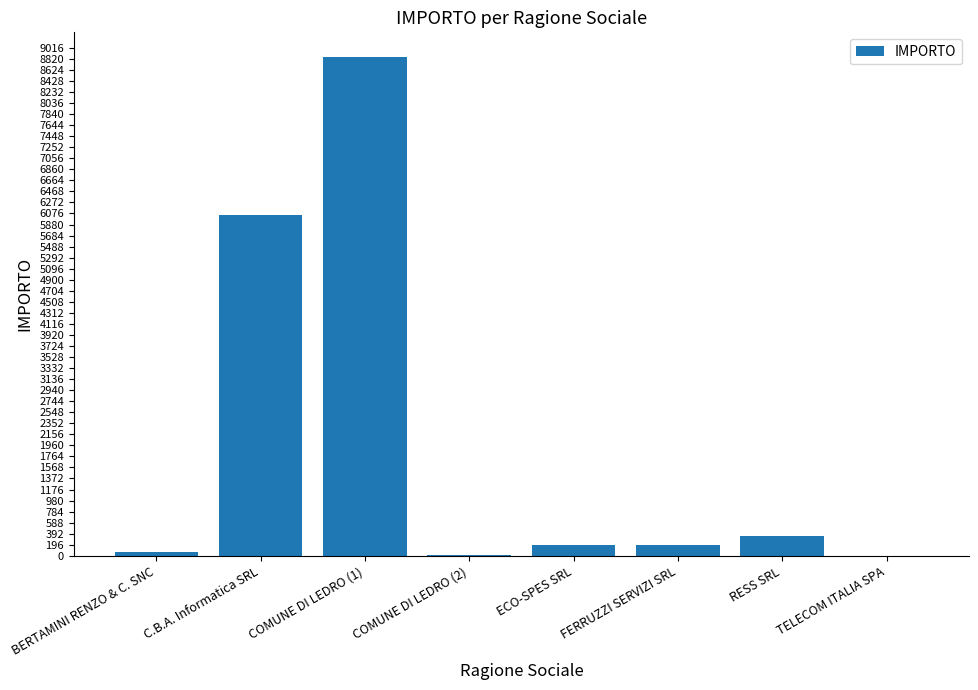

Which has a higher value, TELECOM ITALIA SPA or FERRUZZI SERVIZI SRL?

FERRUZZI SERVIZI SRL